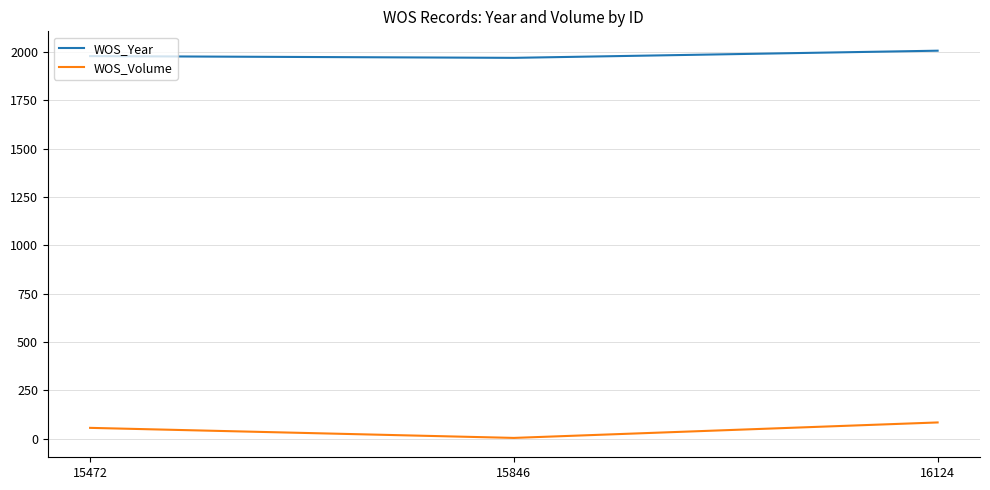

How many lines are shown in the chart?

2